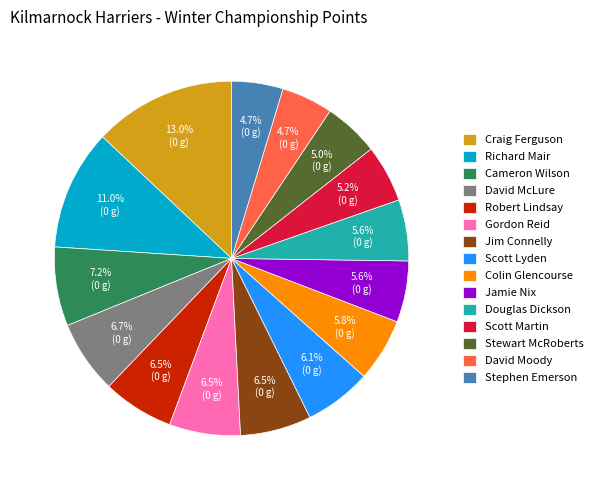

To the nearest percent, what is the difference between the David Moody and Jim Connelly slice percentages?

2%